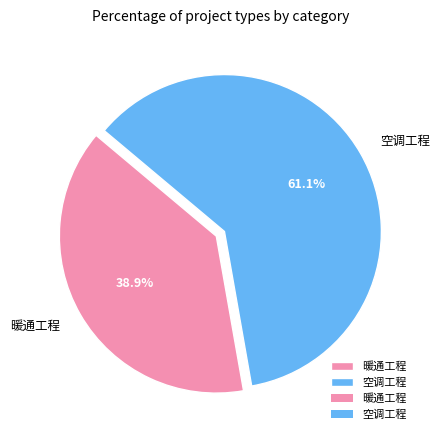

To the nearest percent, what is the average slice percentage?

50%